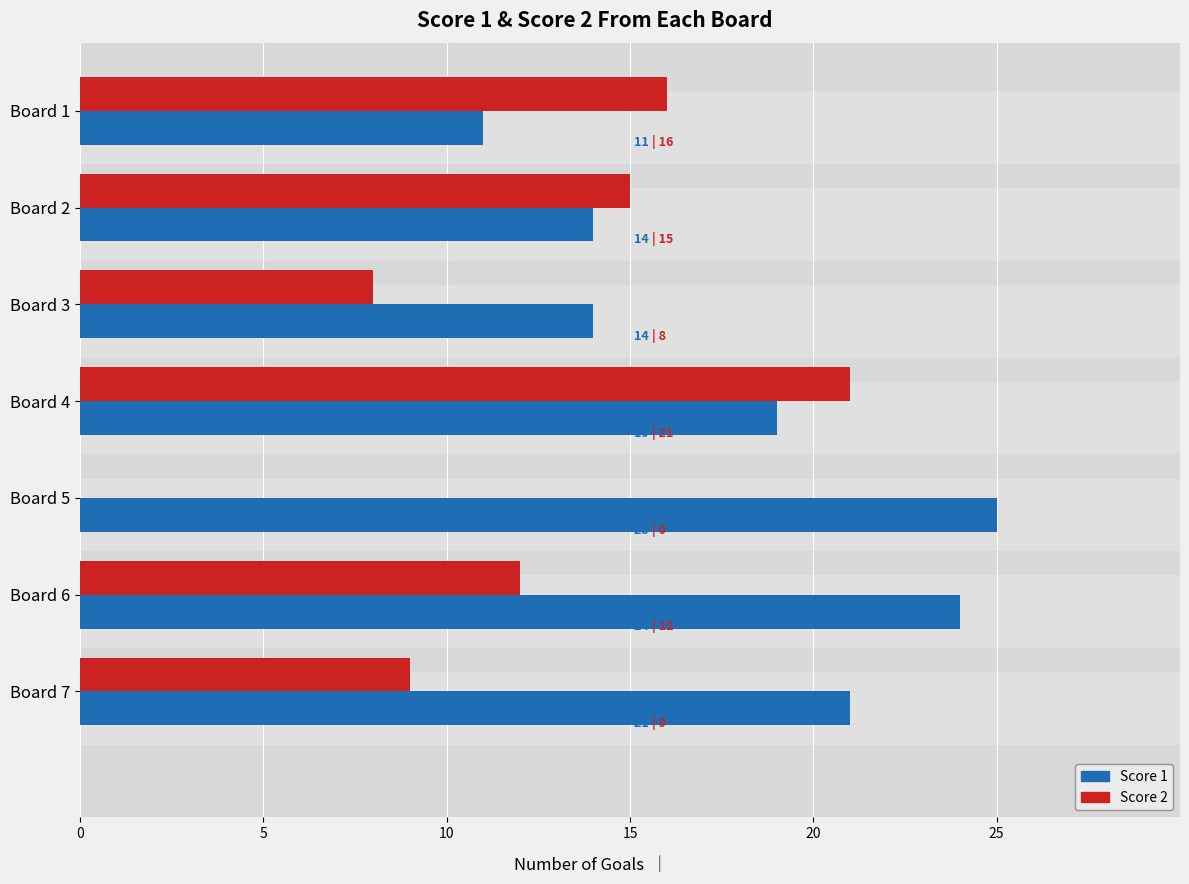

What are all the series names shown in the legend?

Score 1, Score 2